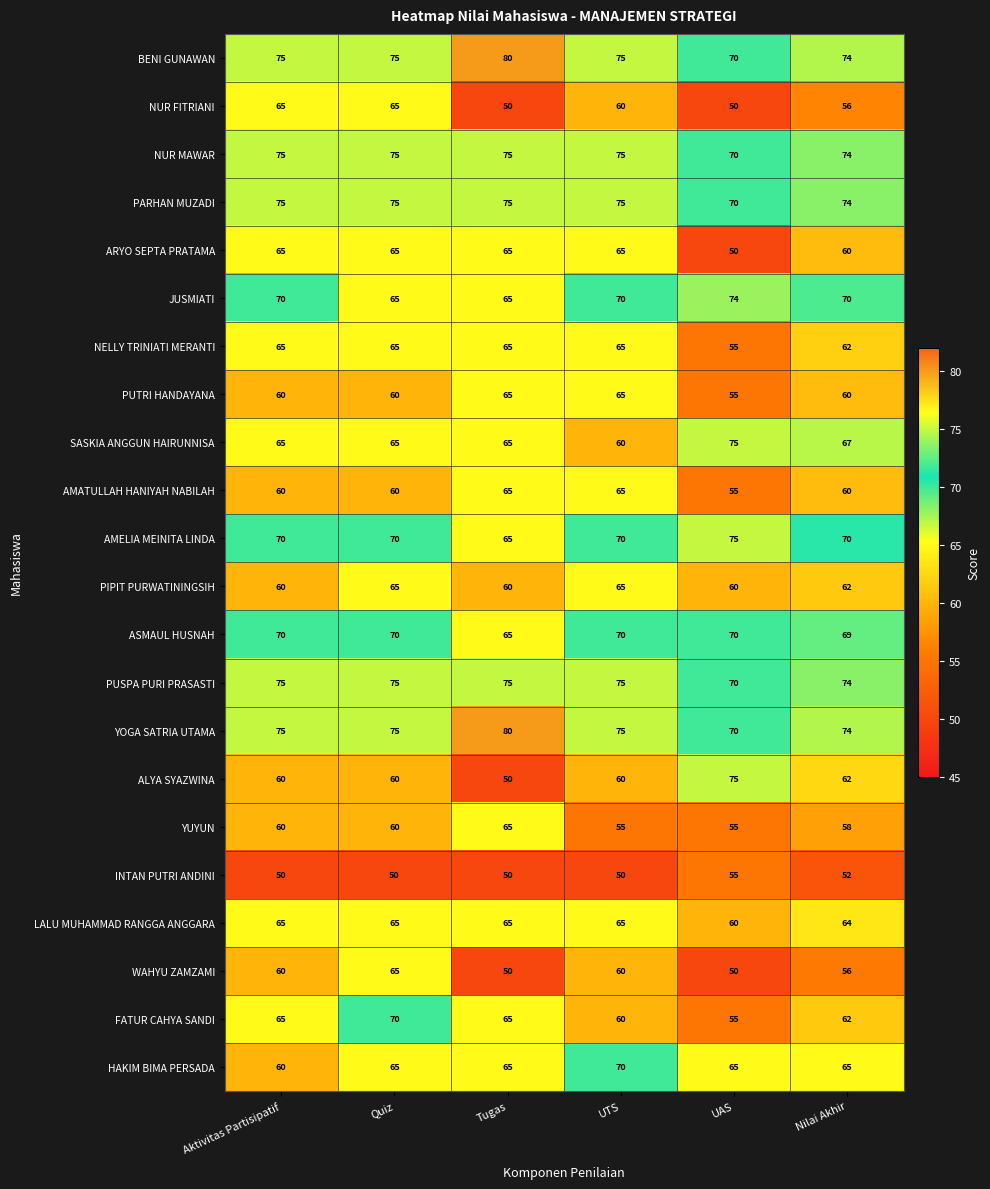

What is the lowest value of the JUSMIATI series?

65